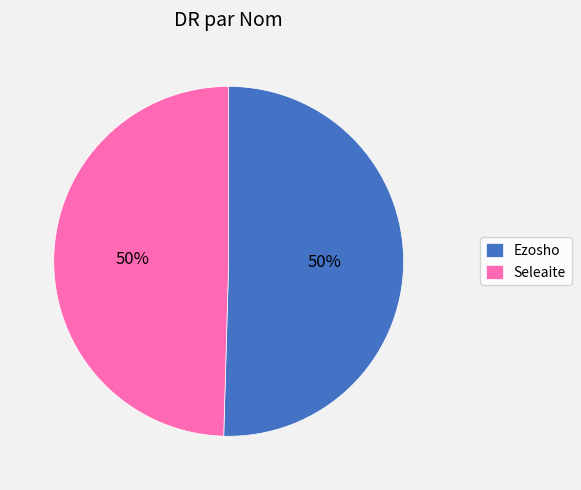

True or false: Ezosho accounts for 37% of the total.

False